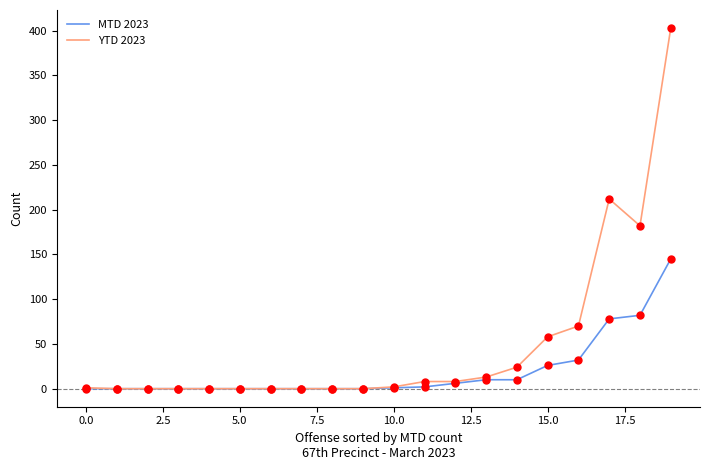

Which series has the largest range (max minus min)?

YTD 2023